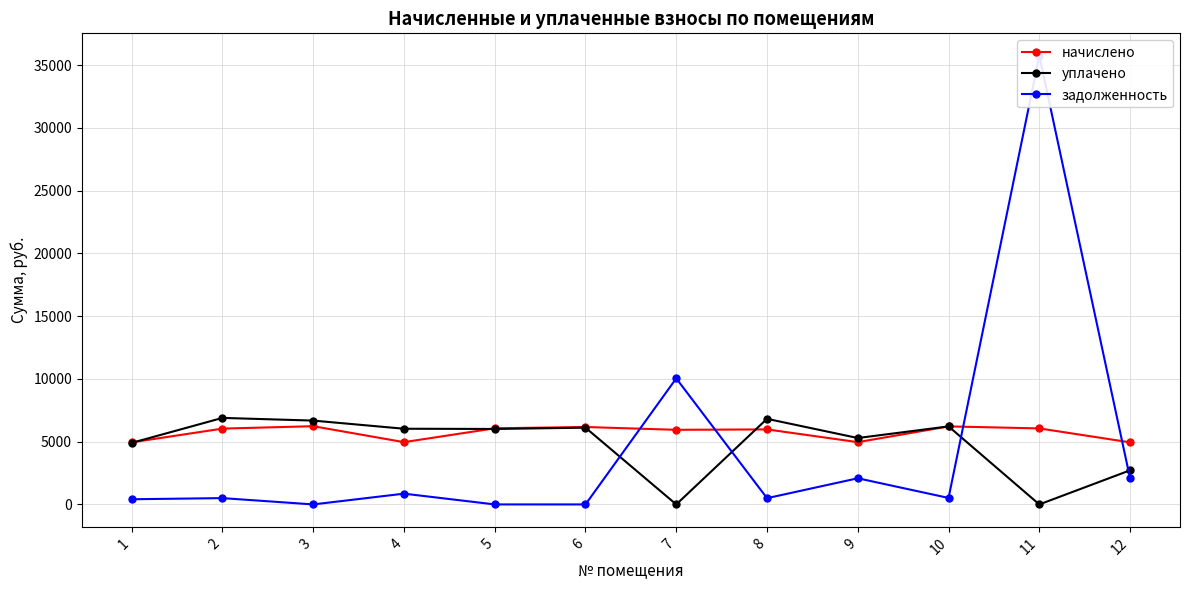

True or false: начислено has more than 2 points higher than both neighbors.

True